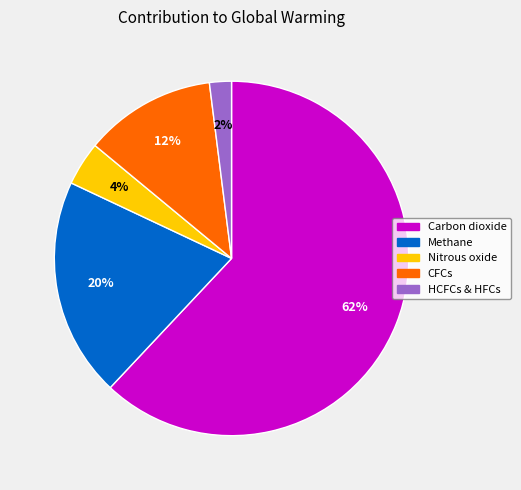

True or false: HCFCs & HFCs accounts for 7% of the total.

False